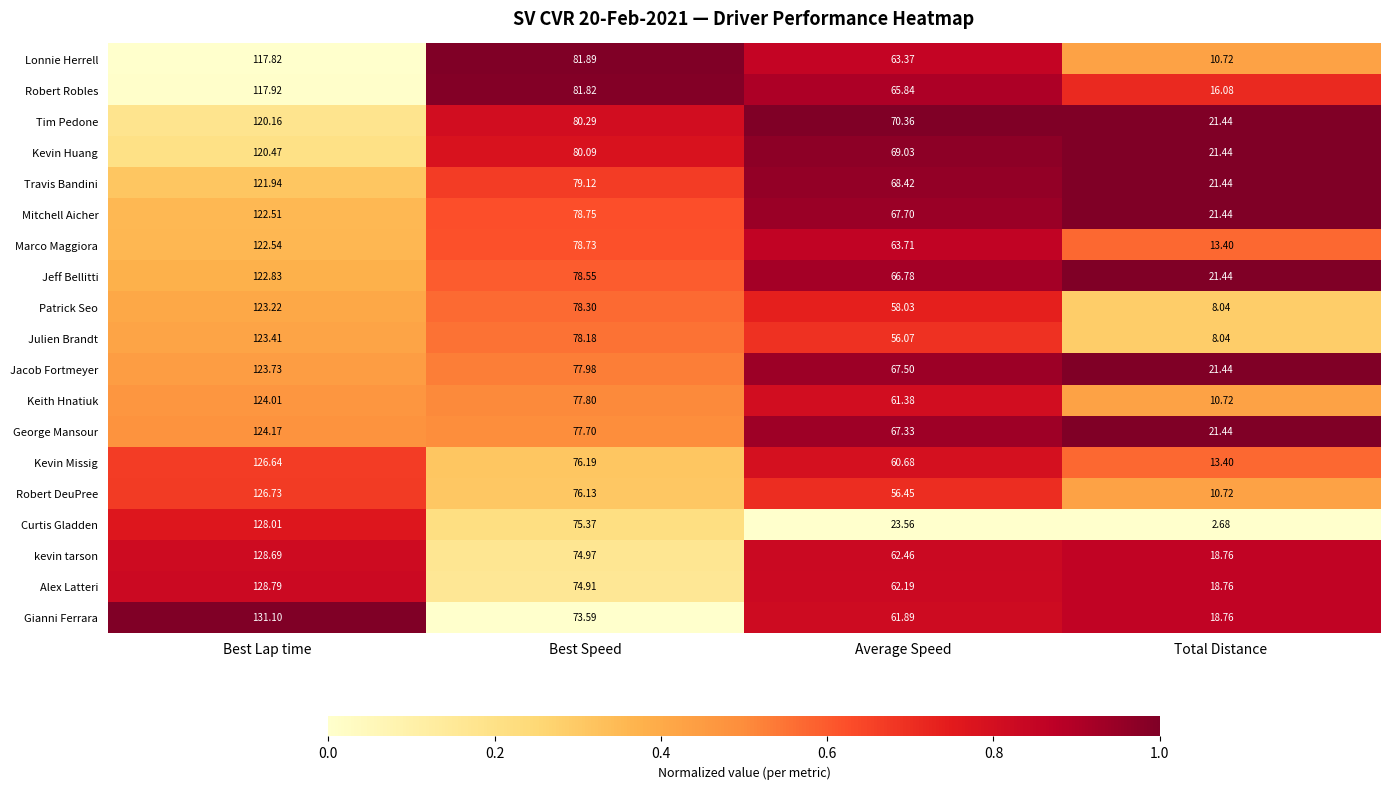

At which category does the chart reach its peak across all series?

Best Lap time